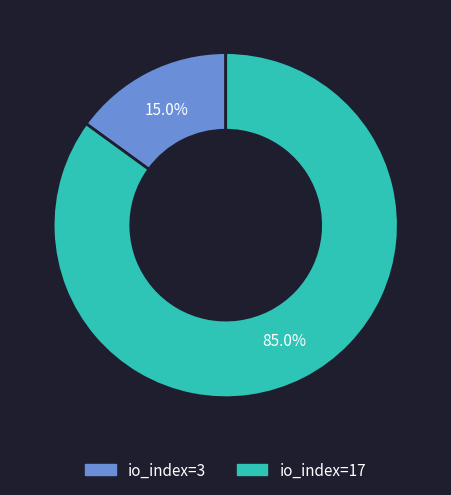

Which slice is the smallest?

io_index=3